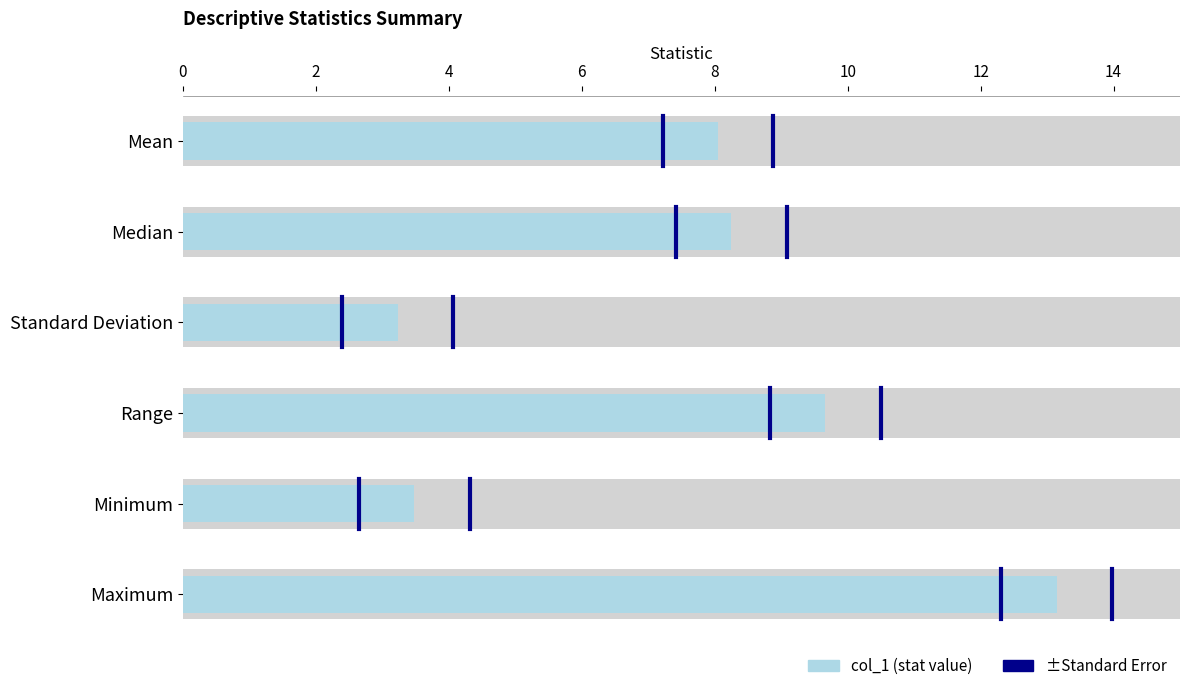

How many bars are there in total?

6